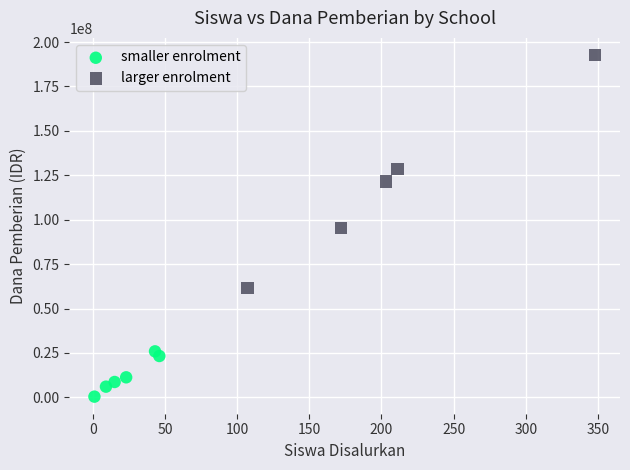

Which series reaches the minimum Y coordinate?

smaller enrolment